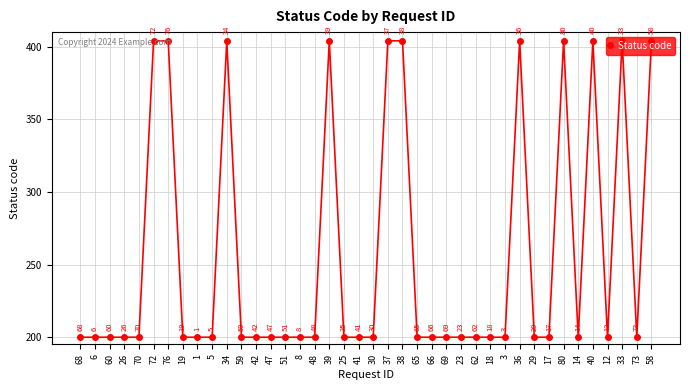

The chart shows a value of 200 at 3. True or false?

True